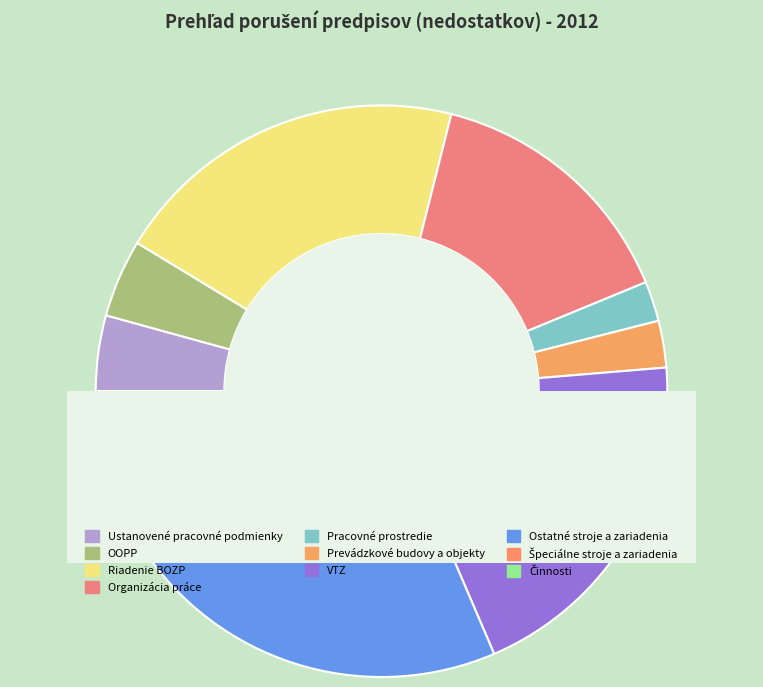

Combined, do Pracovné prostredie and Ustanovené pracovné podmienky account for over 50%?

No